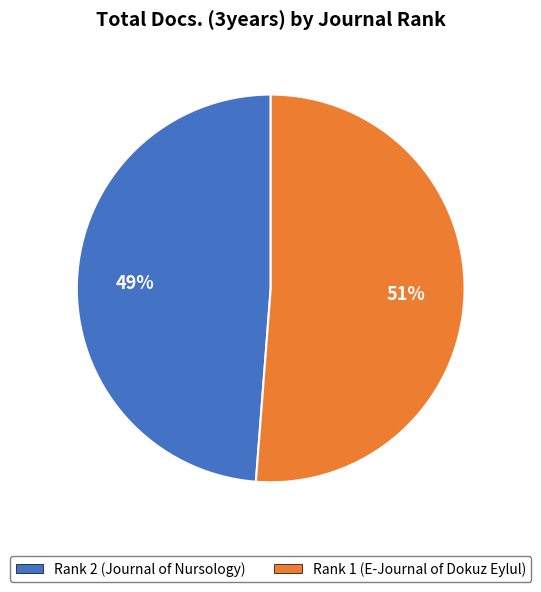

Which category accounts for the majority?

Rank 1 (E-Journal of Dokuz Eylul)